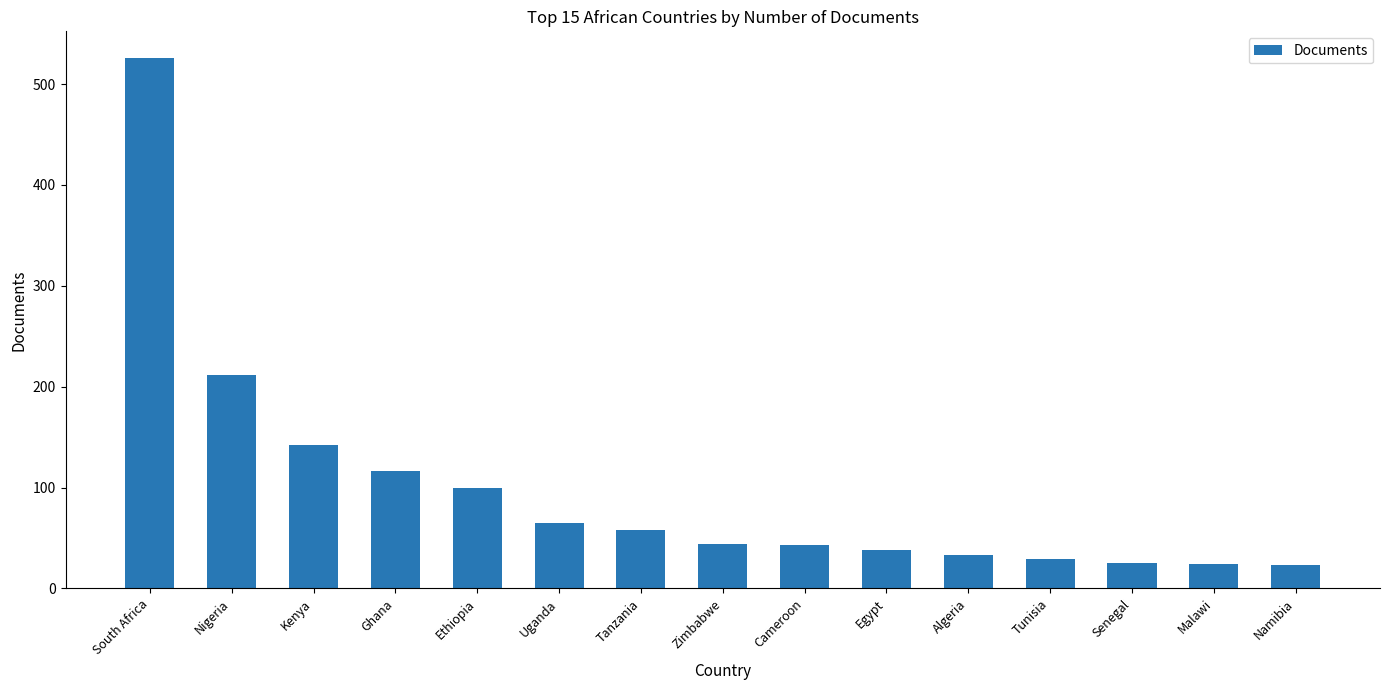

At which label does the data first exceed 44?

South Africa